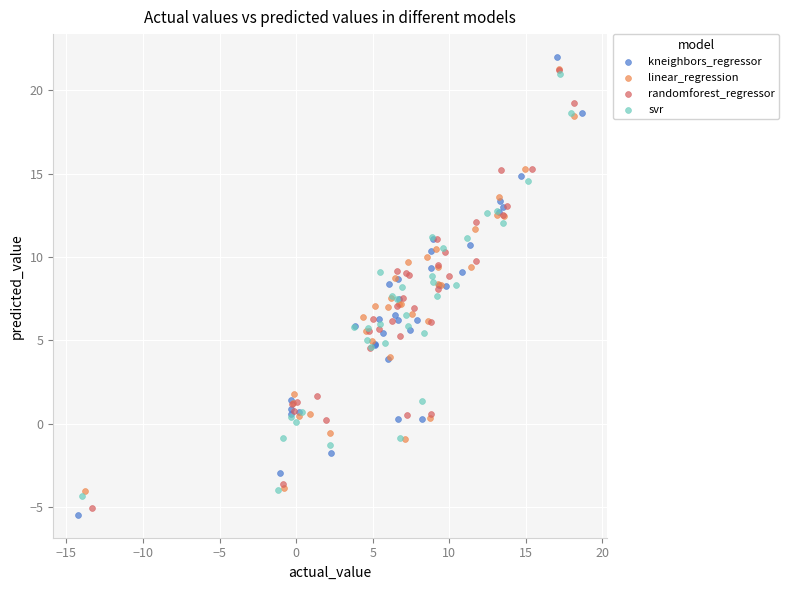

Which series has the widest spread of Y values?

kneighbors_regressor